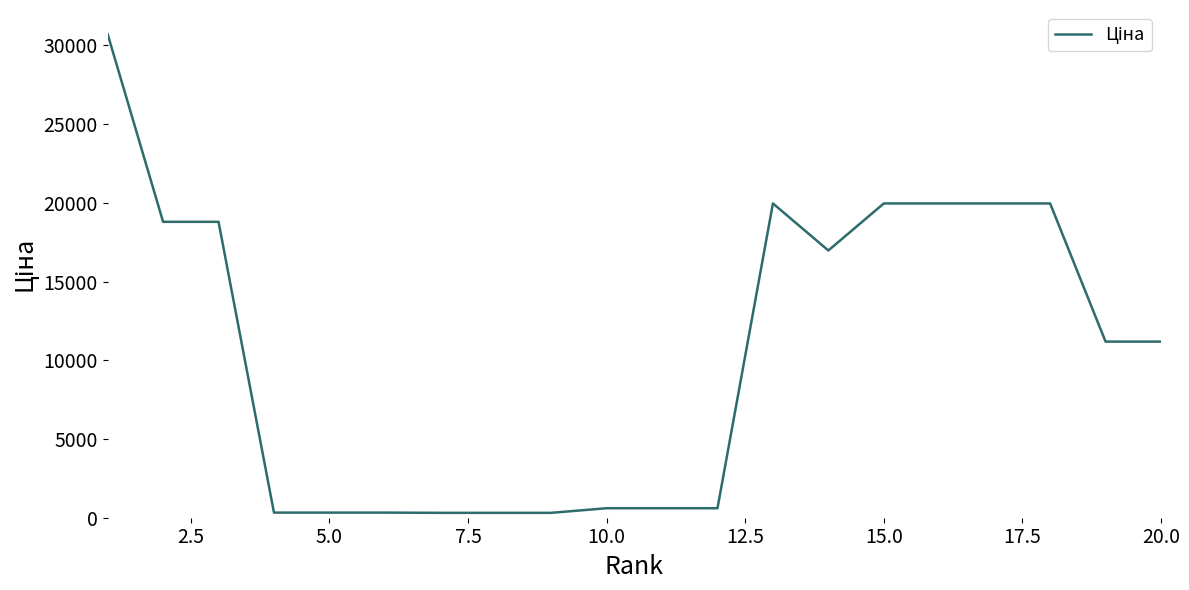

What is the maximum value shown in the chart?

30717.1